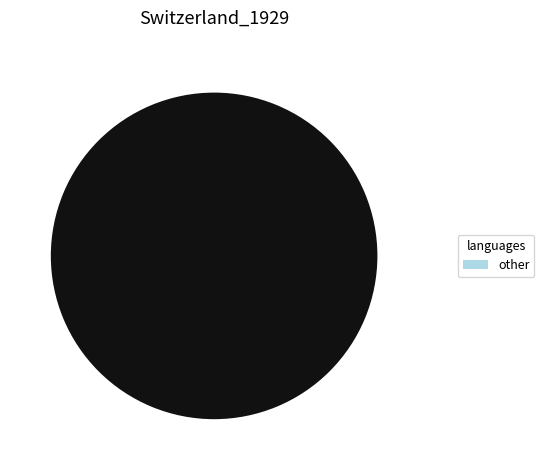

Rank the categories by value from lowest to highest.

219943, 219933